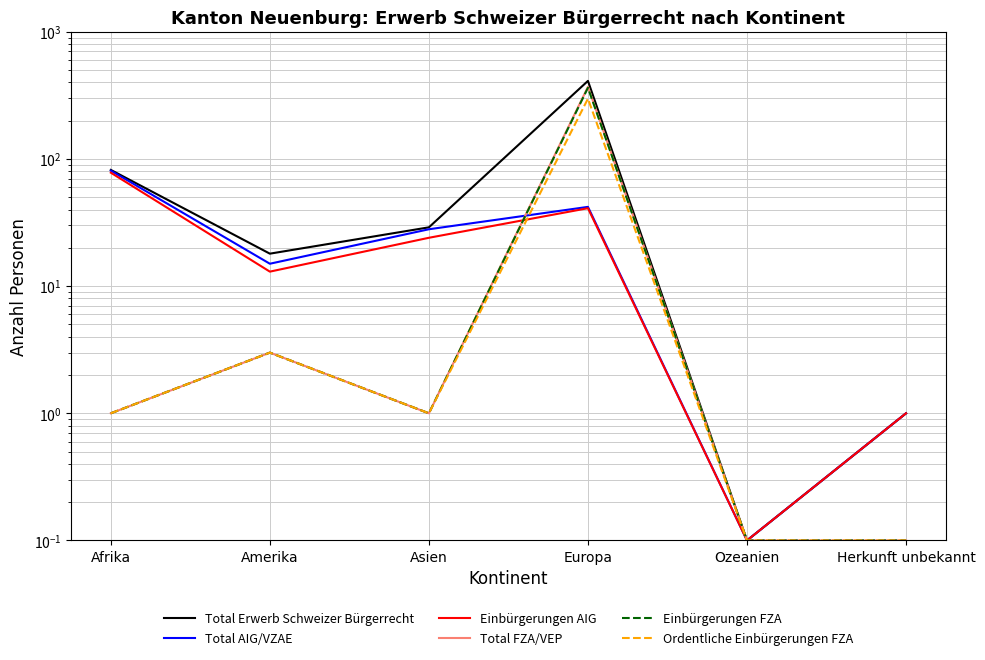

What position from the left is Afrika?

1